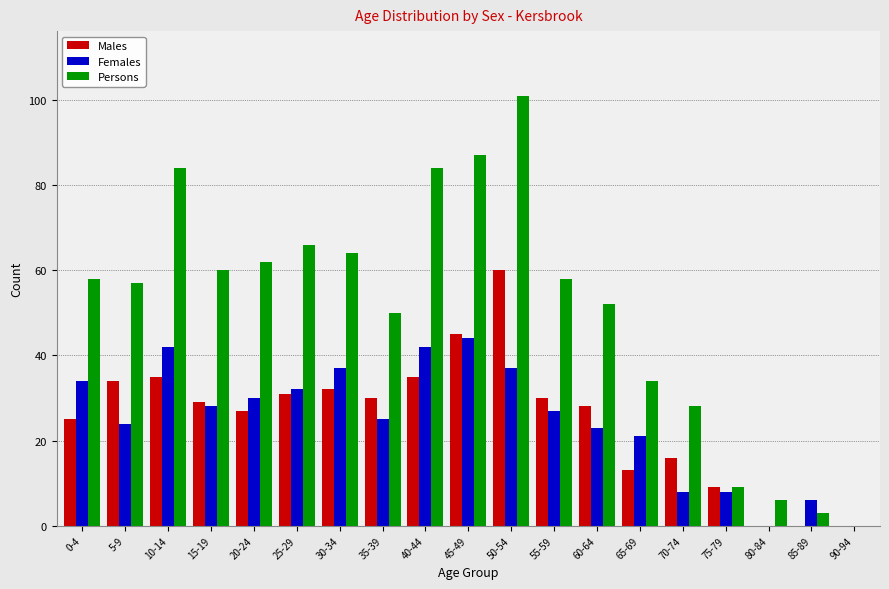

How many groups of bars are there?

19